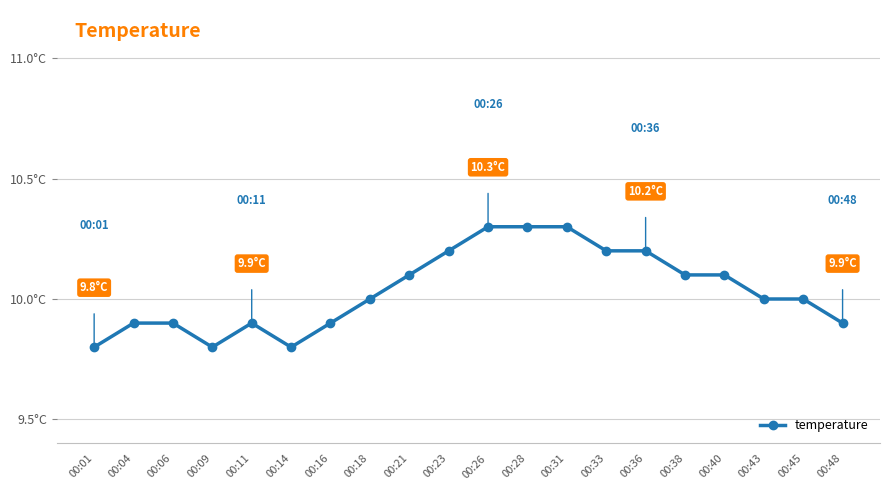

Is this an area chart (filled region under the line)?

No